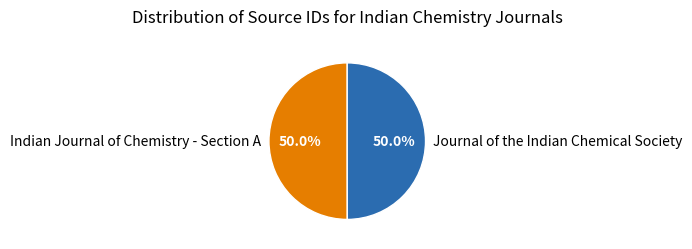

Count the number of slices in the pie.

2